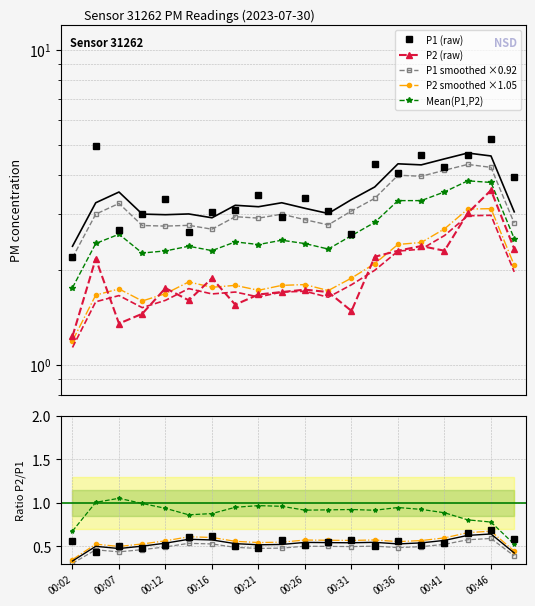

True or false: P1 and P2 intersect in this chart.

False